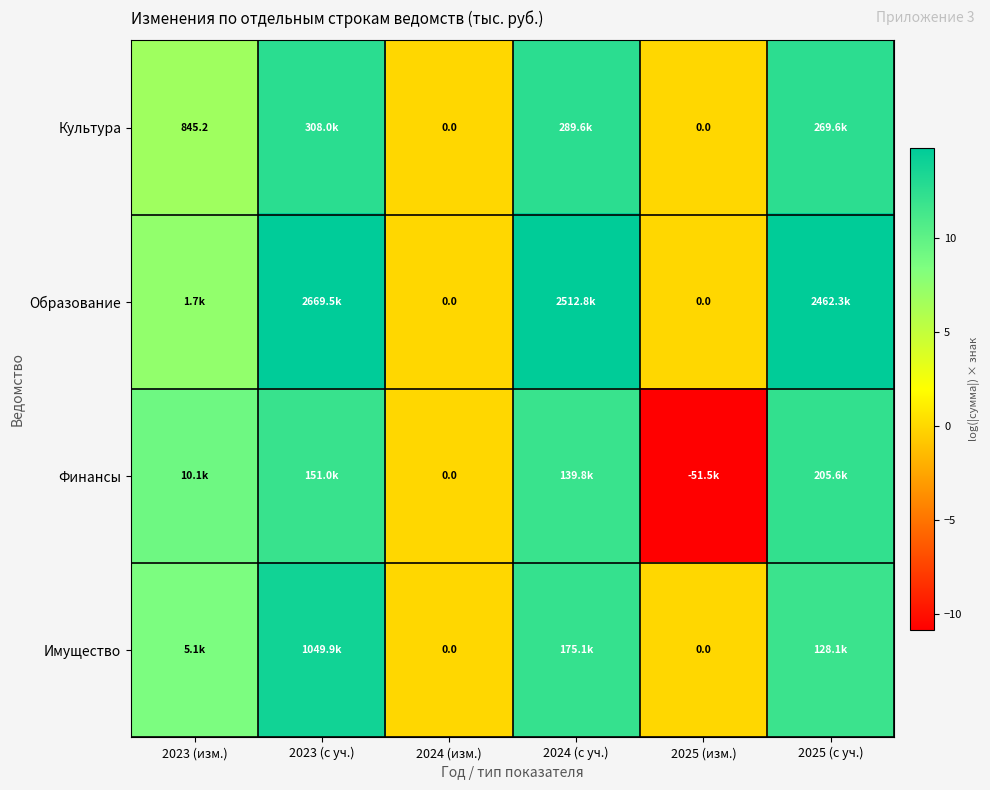

Where is Образование nearest to the value 7?

2023 (изм.)